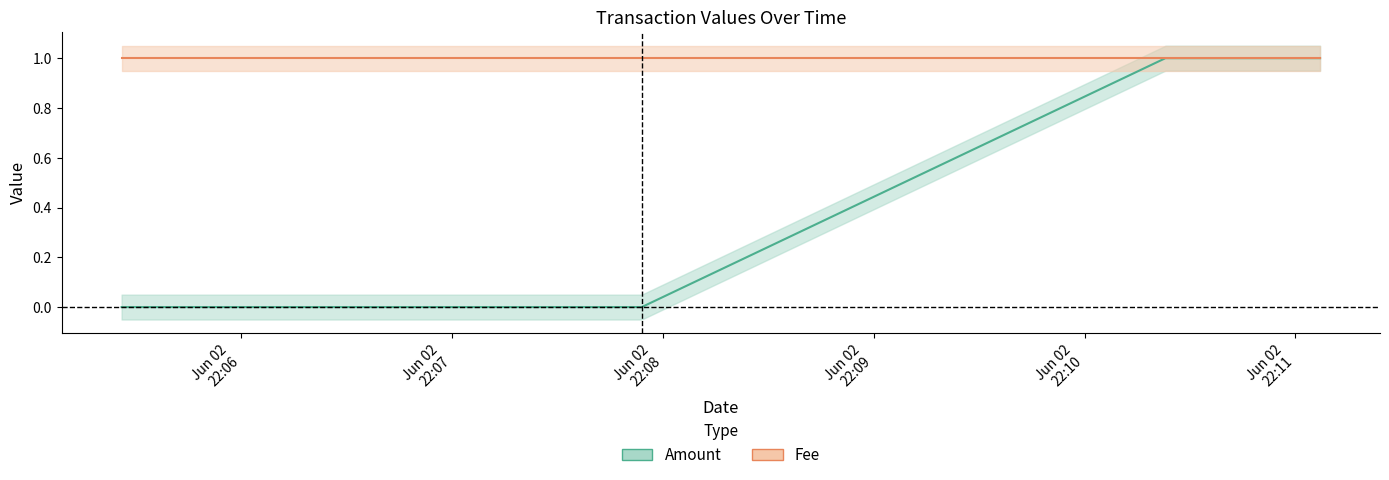

What is the label of the 3rd point from the right?

2017-06-02 22:07:54